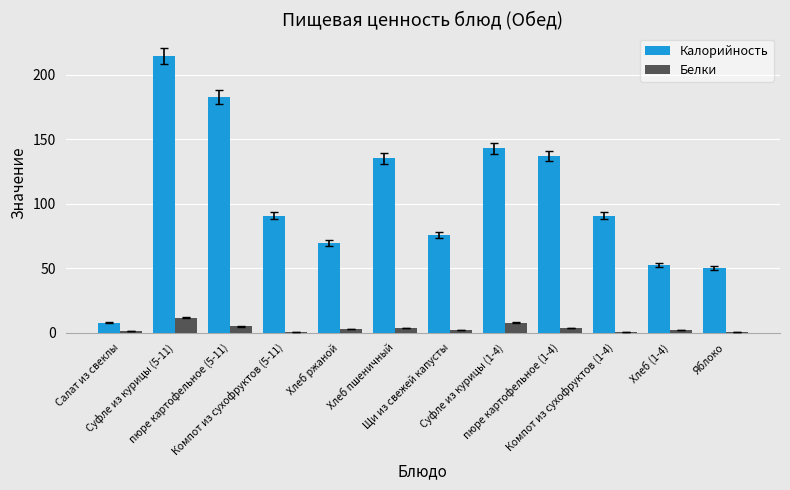

Which series has the largest range (max minus min)?

Калорийность